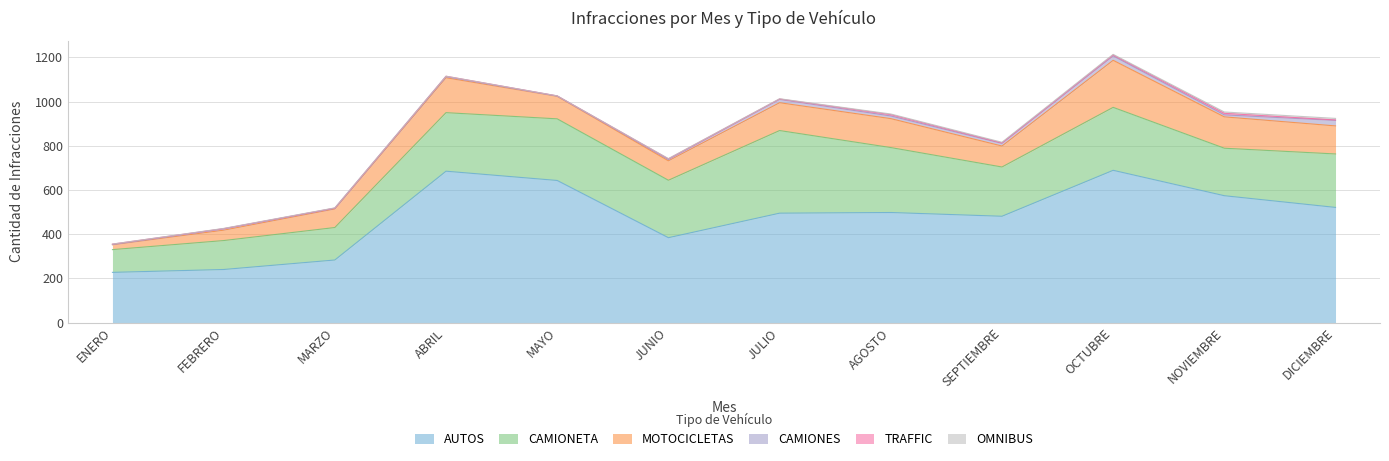

List the series in order of their peak value, lowest first.

TRAFFIC, OMNIBUS, CAMIONES, MOTOCICLETAS, CAMIONETA, AUTOS